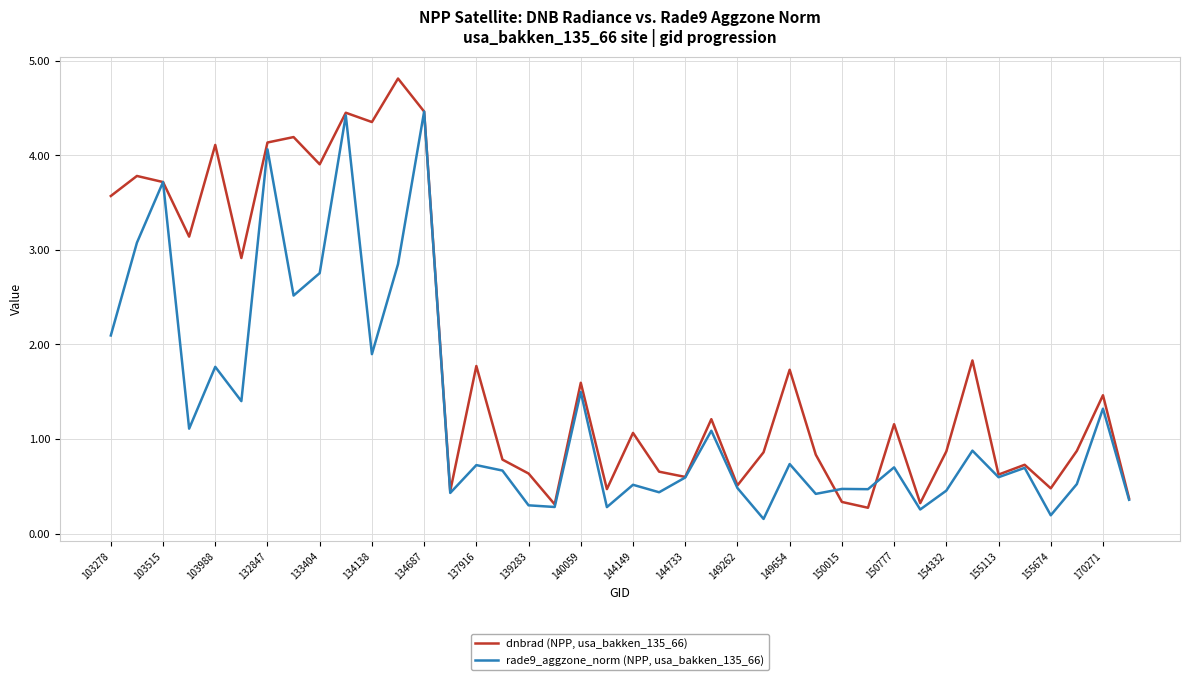

What is the lowest value of the dnbrad (NPP, usa_bakken_135_66) series?

0.3